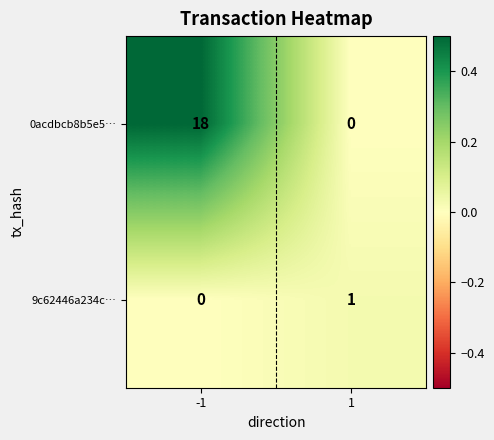

Reading right to left, list all the values displayed in this chart.

0acdbcb8b5e5…: 0	18
9c62446a234c…: 1	0